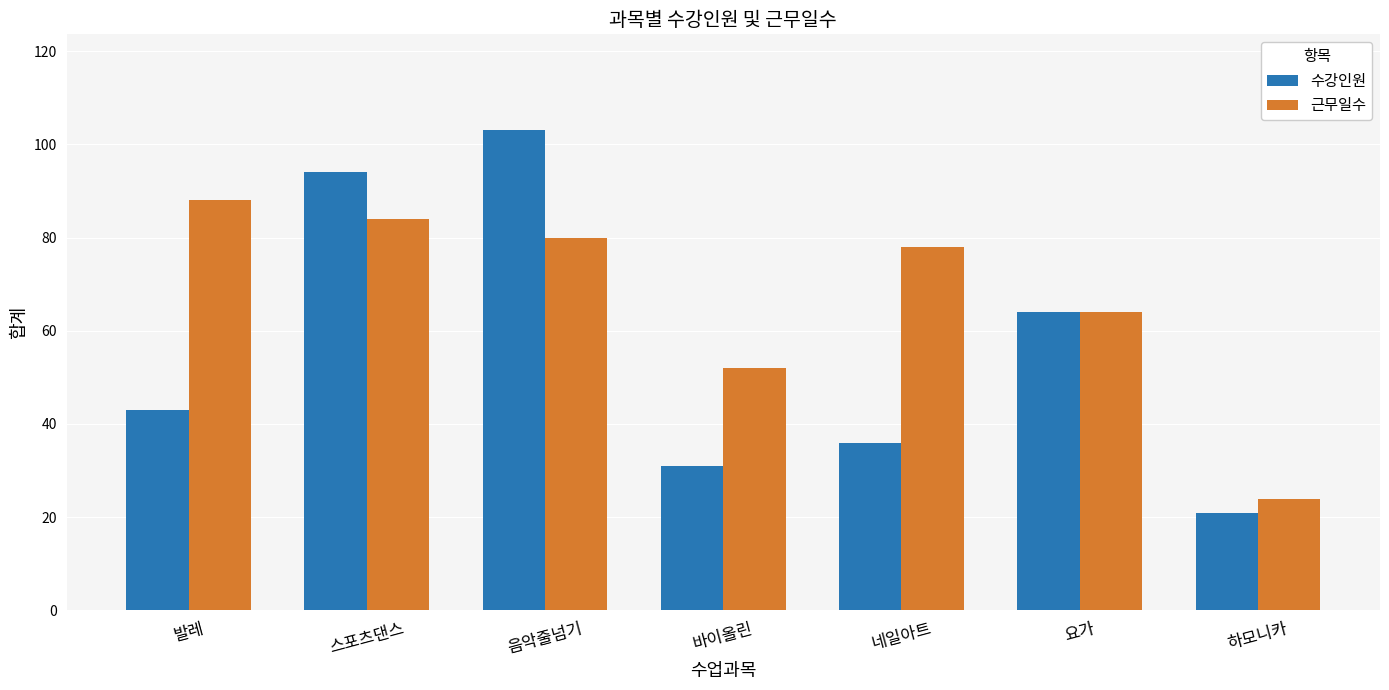

What is the spread (max minus min) of values at 발레?

45